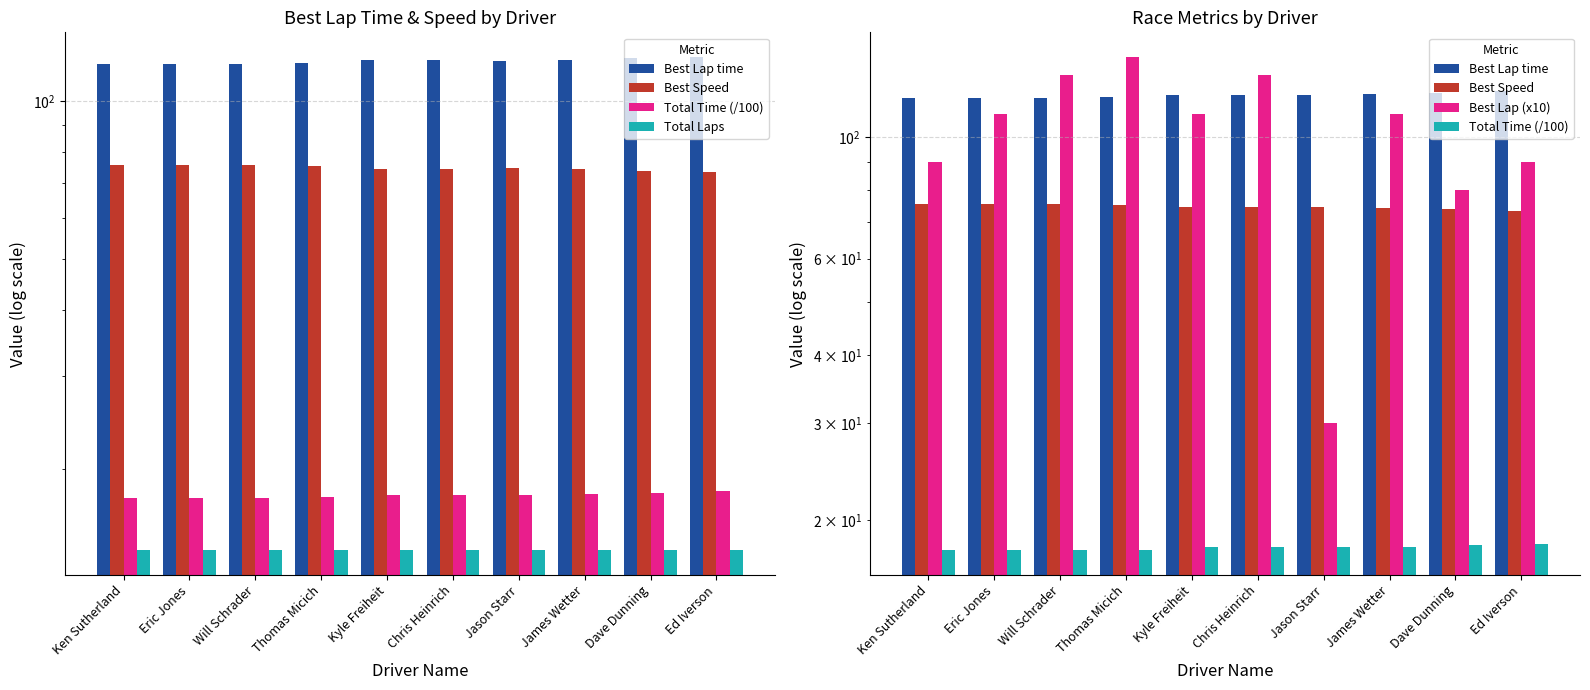

What is the value of the Total Laps bar at the 6th from the left?

14.0